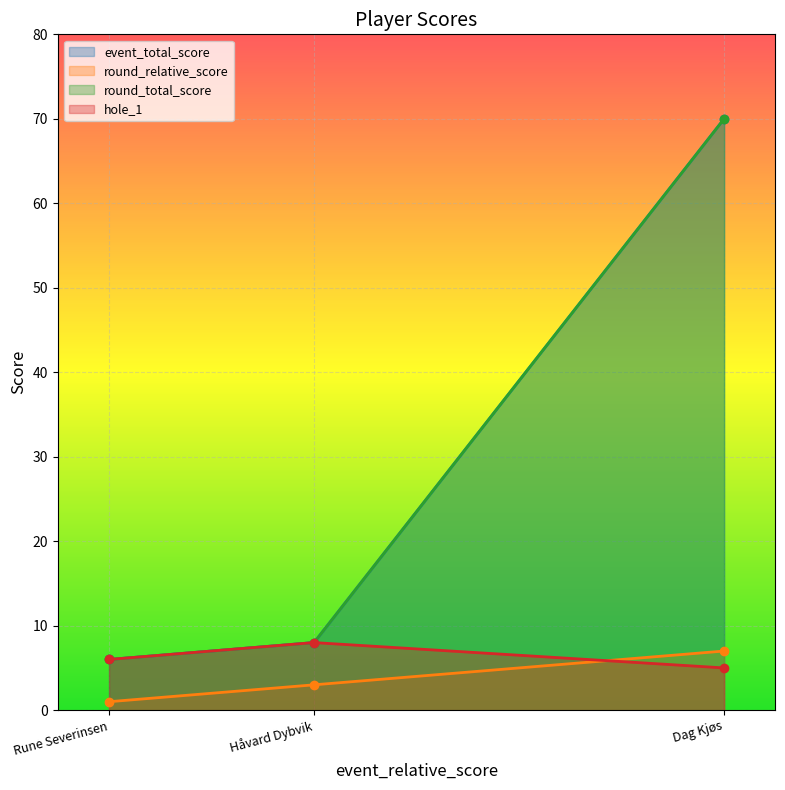

What is the minimum value shown in the chart?

1